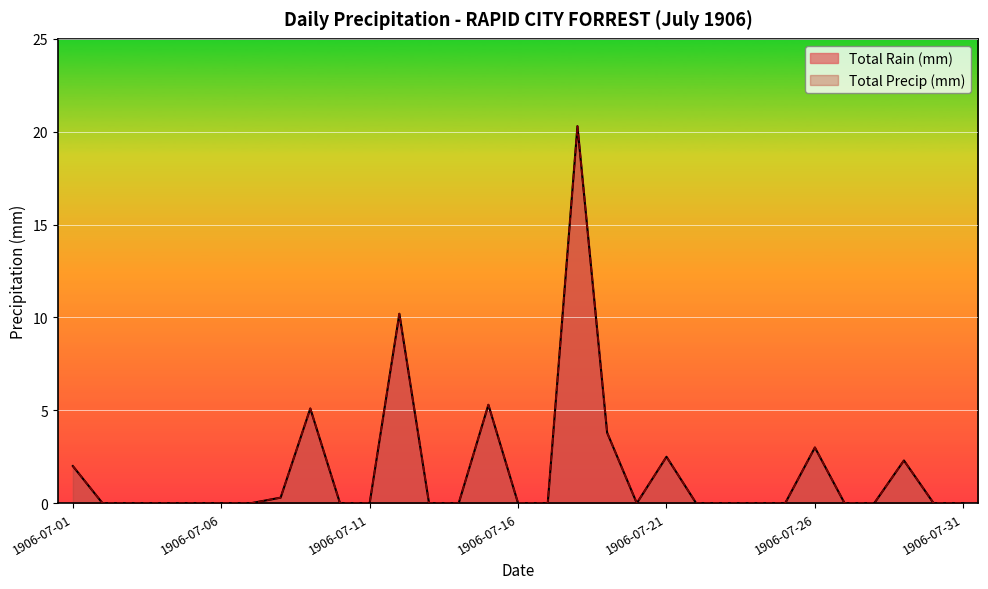

At which label does Total Precip (mm) reach its peak?

1906-07-18